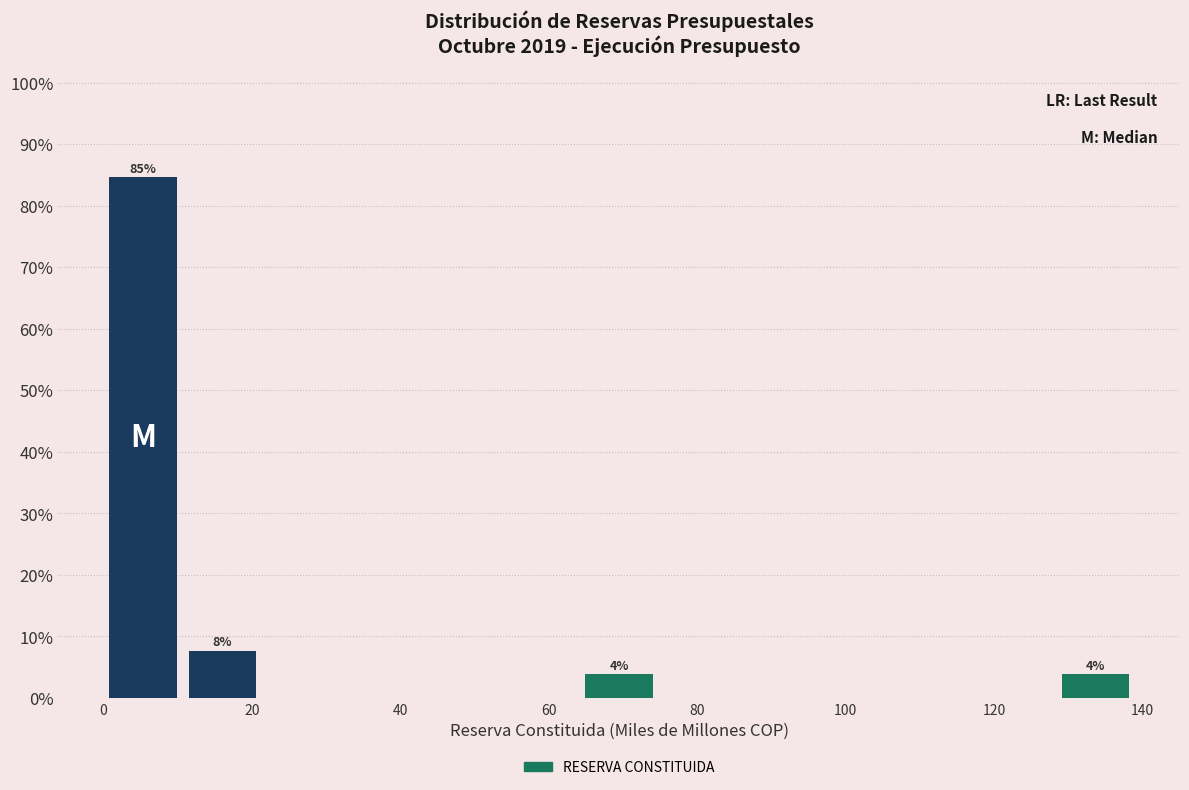

Which range on the x-axis has the tallest bar?

0 to 10